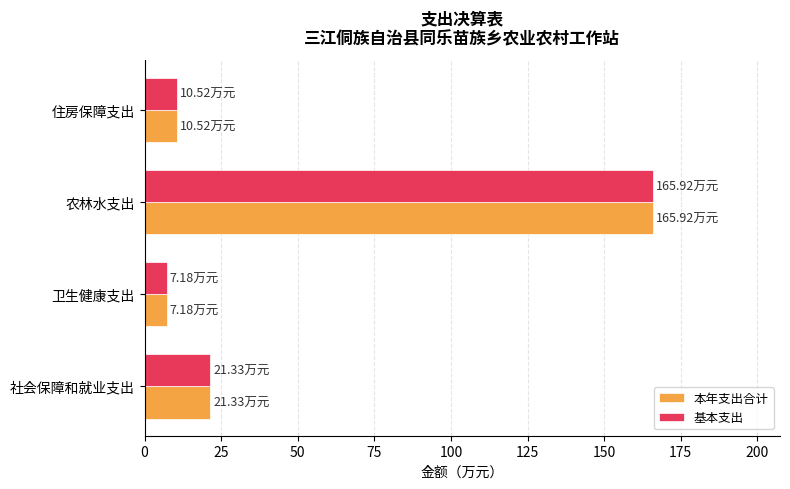

List the labels in order of 本年支出合计 value, largest first.

农林水支出, 社会保障和就业支出, 住房保障支出, 卫生健康支出